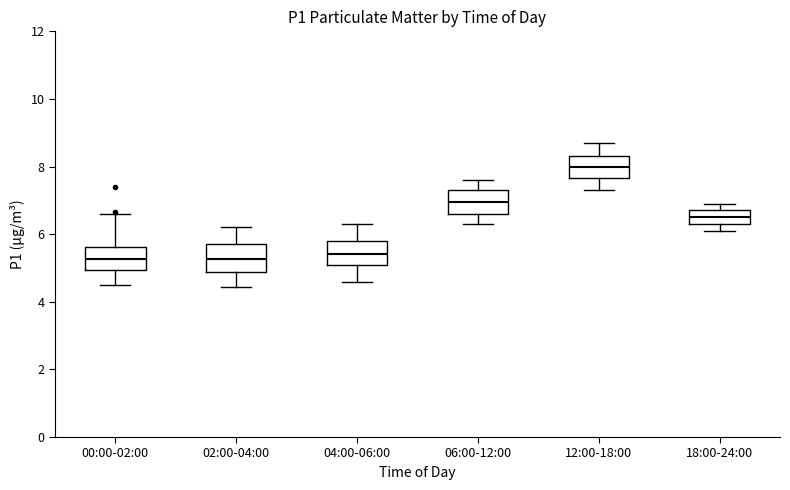

Reading left to right, read every box against the y-axis: the position of its median line, the range the box covers, and the ends of its whiskers. The values are not printed on the chart, so give them approximately, as read against the axis.

00:00-02:00: median 5.2, box 5.0 to 5.6, whiskers 4.6 to 6.6
02:00-04:00: median 5.2, box 4.8 to 5.8, whiskers 4.4 to 6.2
04:00-06:00: median 5.4, box 5.2 to 5.8, whiskers 4.6 to 6.4
06:00-12:00: median 7.0, box 6.6 to 7.4, whiskers 6.4 to 7.6
12:00-18:00: median 8.0, box 7.6 to 8.4, whiskers 7.4 to 8.8
18:00-24:00: median 6.6, box 6.4 to 6.8, whiskers 6.2 to 7.0